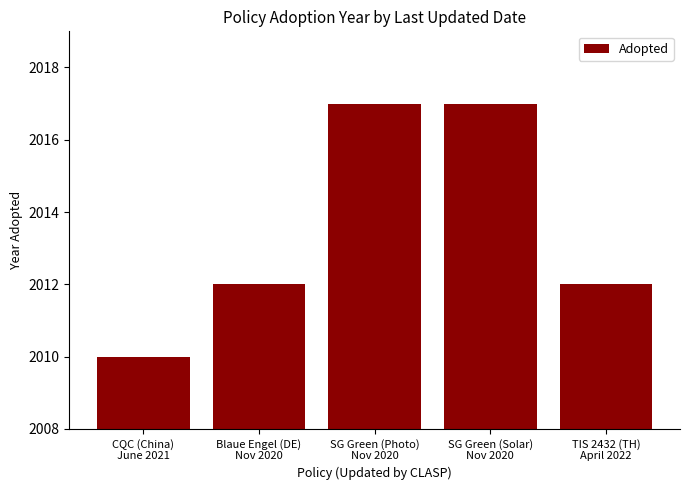

What is the change in value from CQC (China)
June 2021 to SG Green (Solar)
Nov 2020?

+7